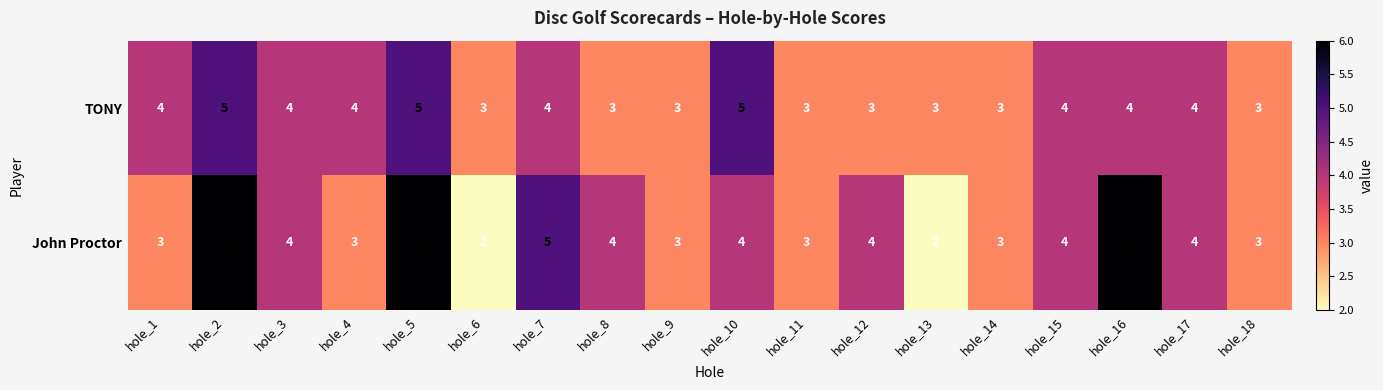

The value of TONY at hole_2 is 7. True or false?

False